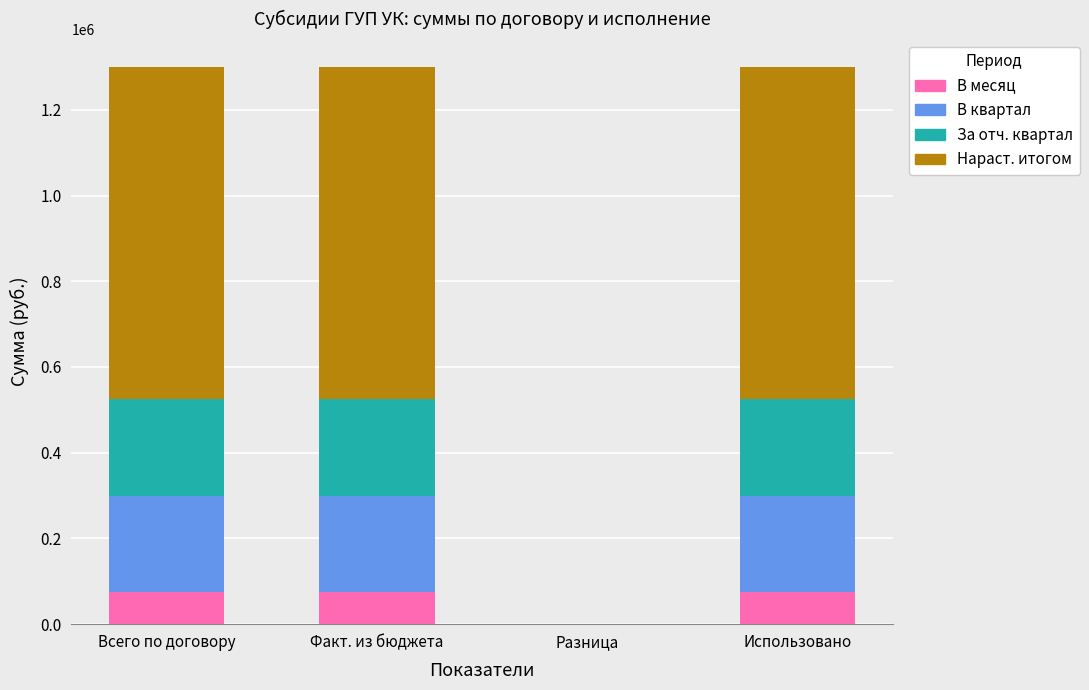

What is the highest value of the В месяц series?

75024.8